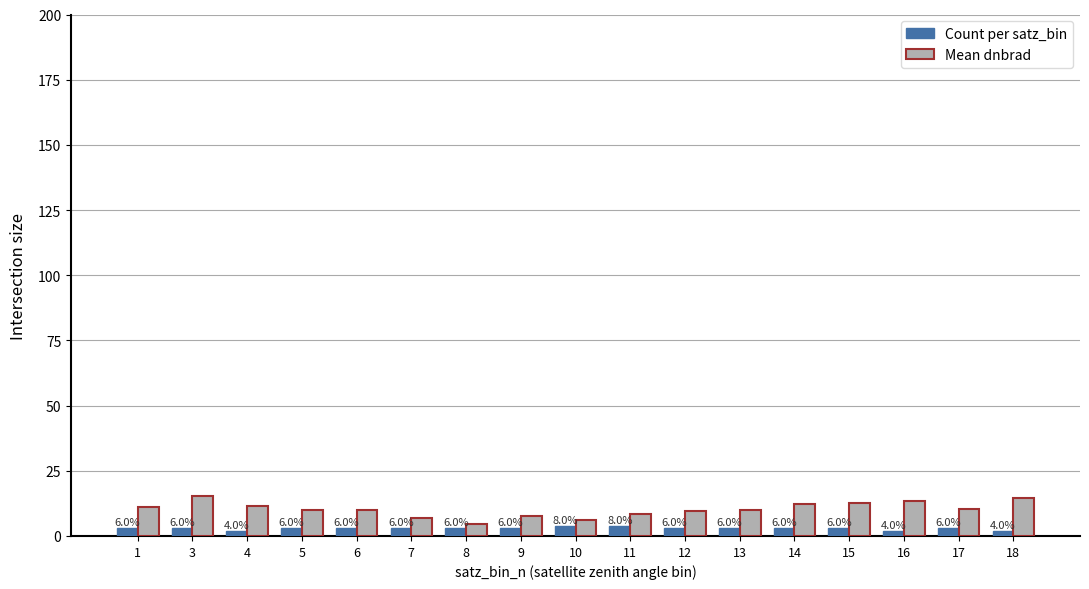

At which label does Mean dnbrad reach its peak?

3